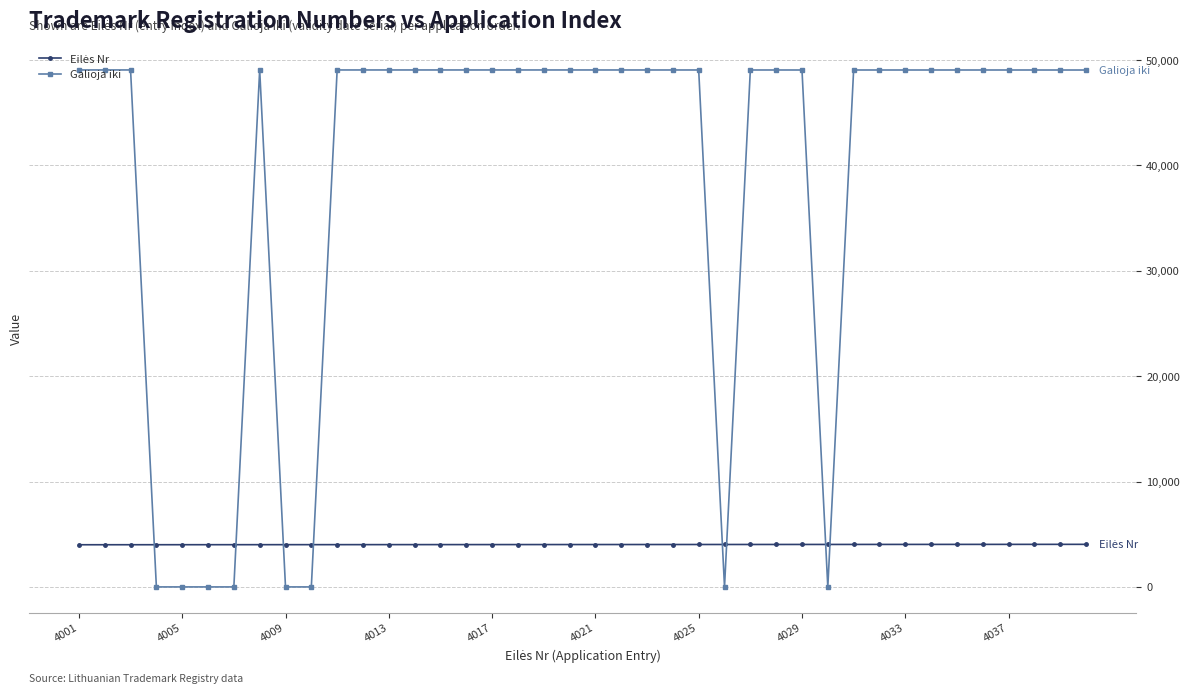

What is the greatest value displayed?

49057